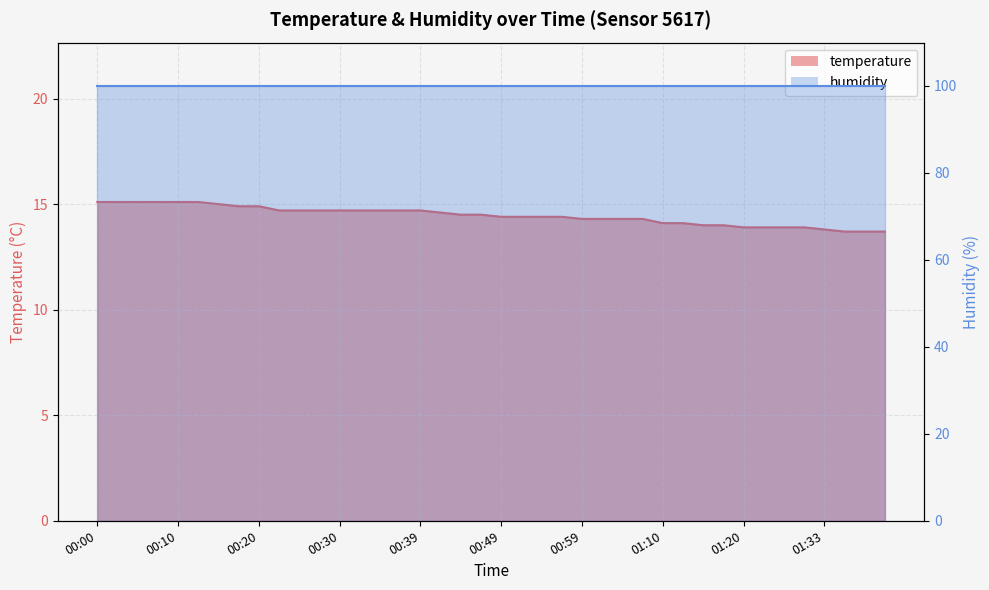

Reading left to right, list all the values displayed in this chart.

15.1	15.1	15.1	15.1	15.1	15.1	15.0	14.9	14.9	14.7	14.7	14.7	14.7	14.7	14.7	14.7	14.7	14.6	14.5	14.5	14.4	14.4	14.4	14.4	14.3	14.3	14.3	14.3	14.1	14.1	14.0	14.0	13.9	13.9	13.9	13.9	13.8	13.7	13.7	13.7